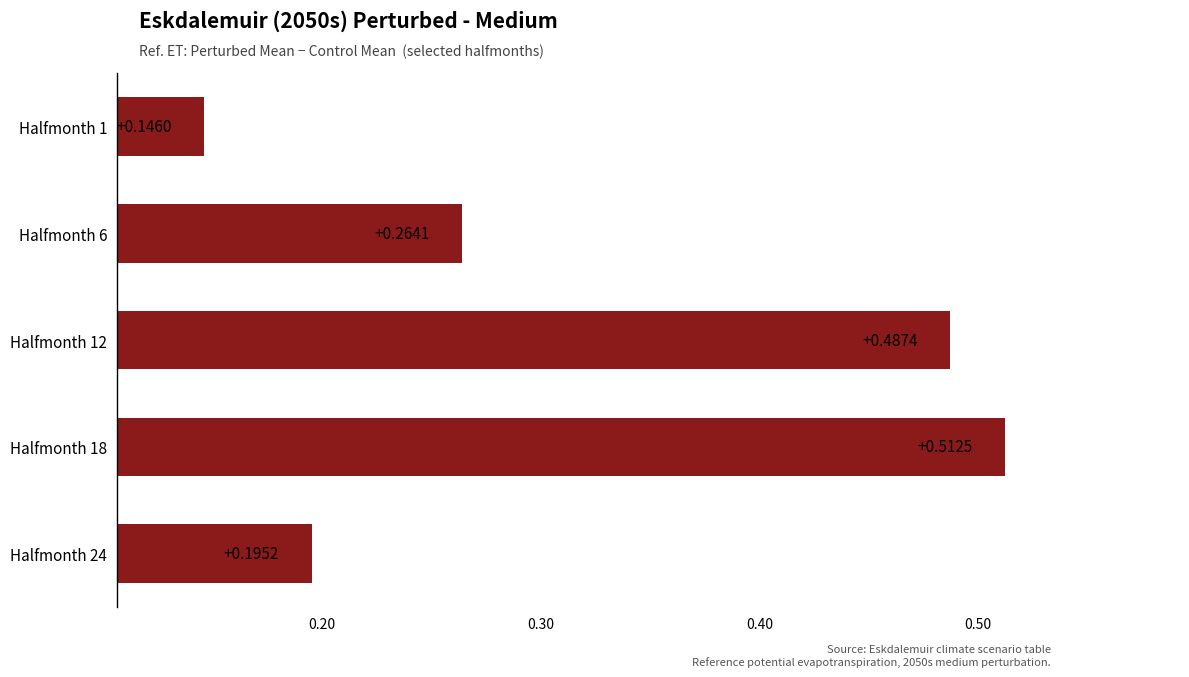

Are the bars horizontal?

Yes